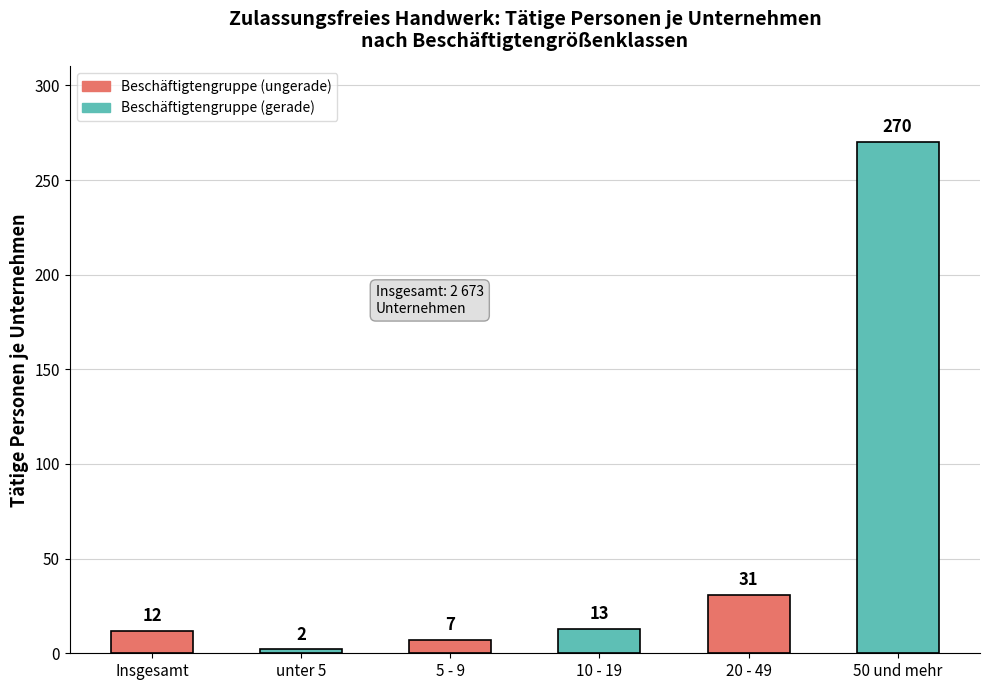

The value at Insgesamt is 12. True or false?

True